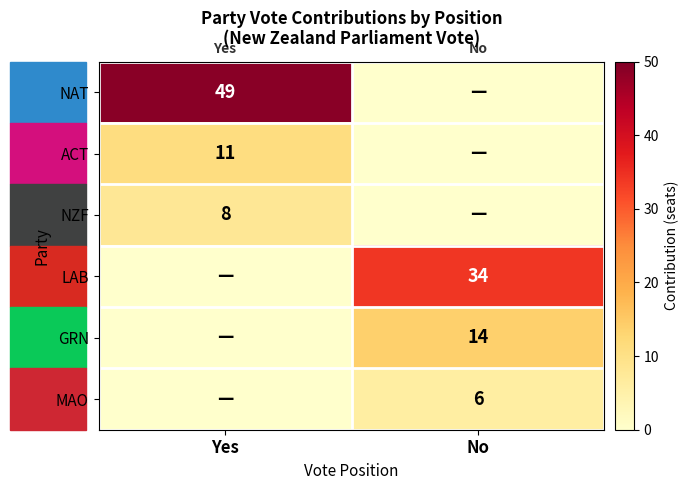

Is it true that ACT equals 2 at Yes?

False